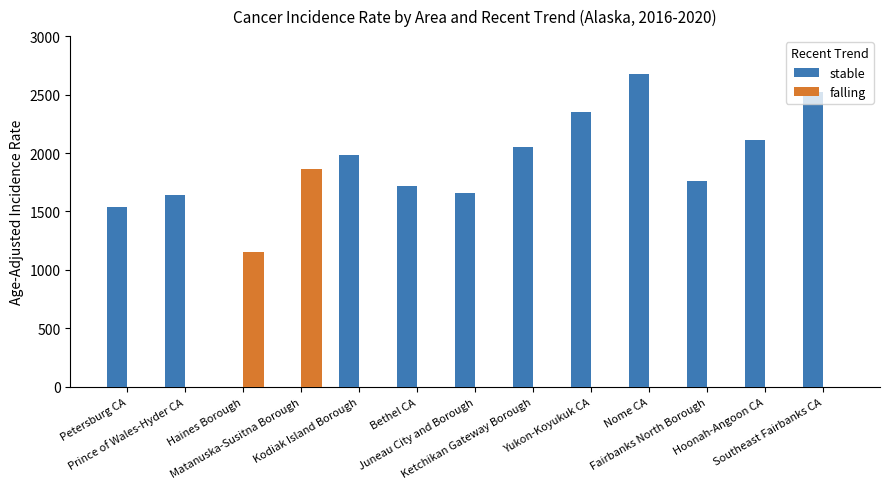

What are all the series names shown in the legend?

stable, falling